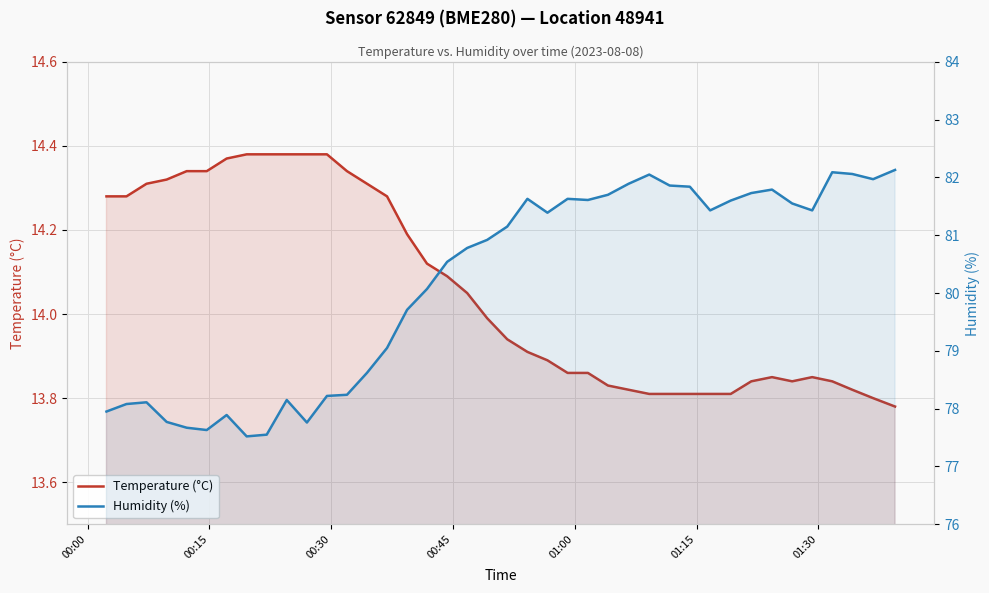

True or false: Temperature (°C) has a value of 5.8 at 34.

False